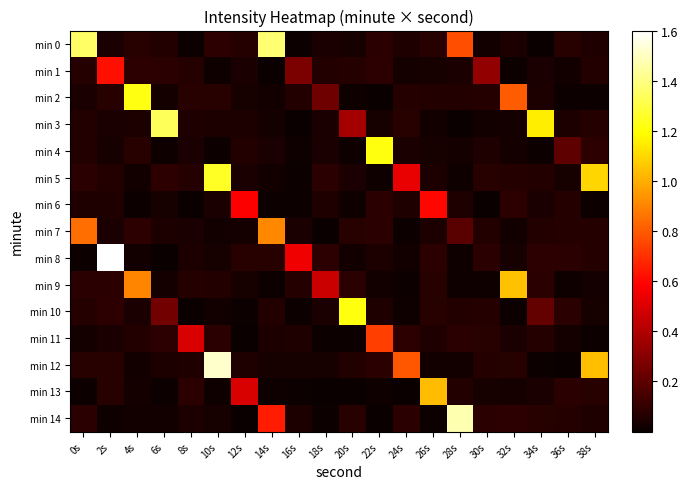

How many categories are shown in the chart?

20